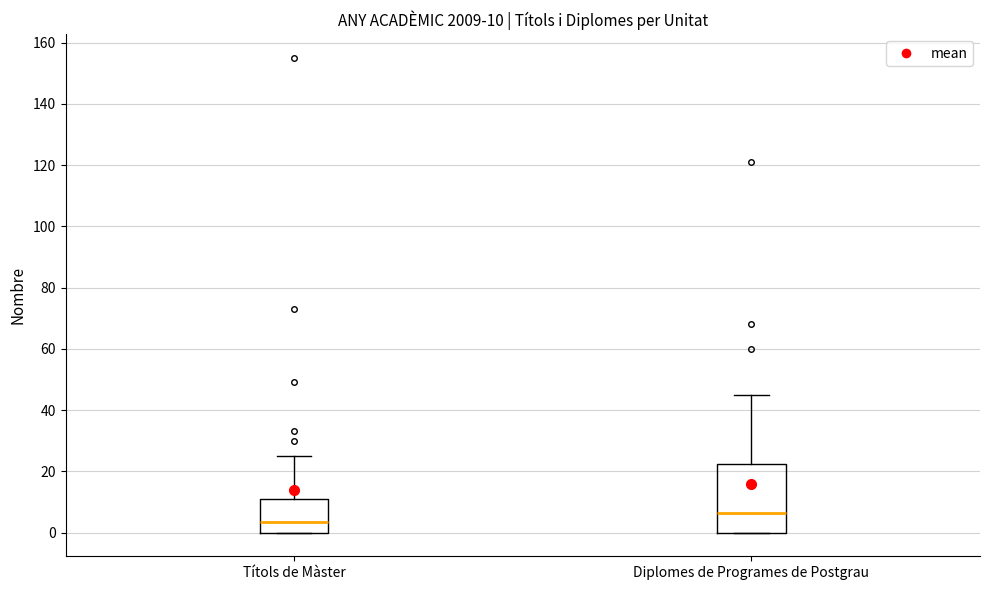

Which box's median line is the lowest?

Títols de Màster